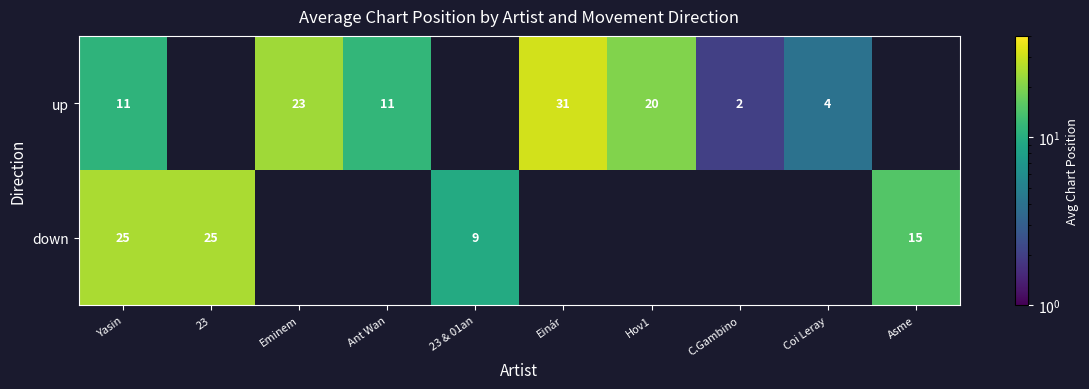

True or false: up has a value of 23 at Eminem.

True